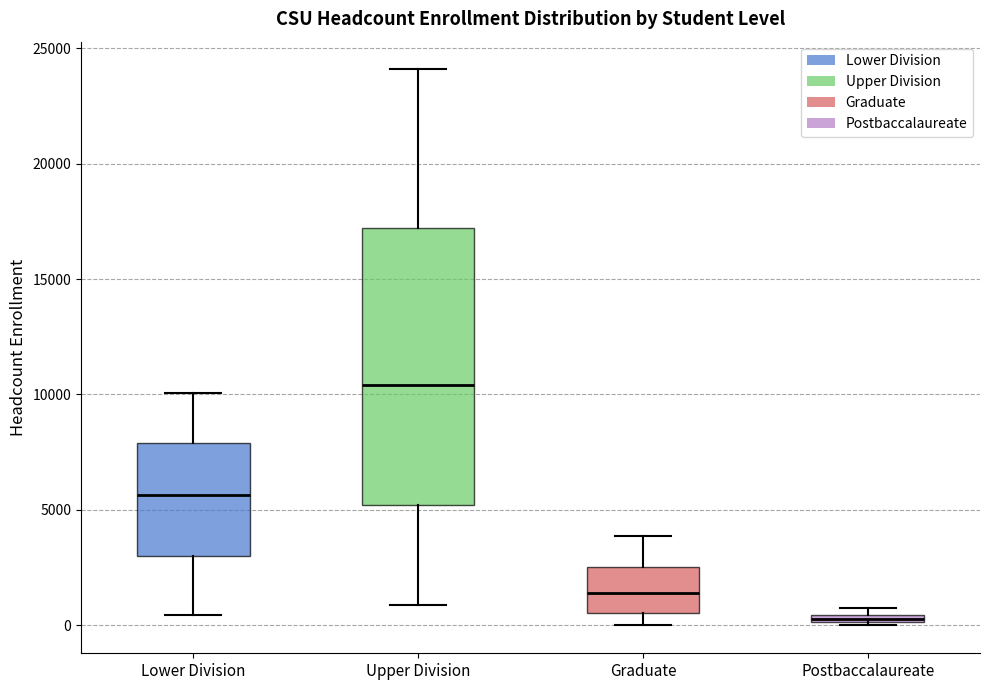

Where does the lower whisker of the box for Upper Division end on the y-axis? The values are not printed on the chart, so give them approximately, as read against the axis.

1000